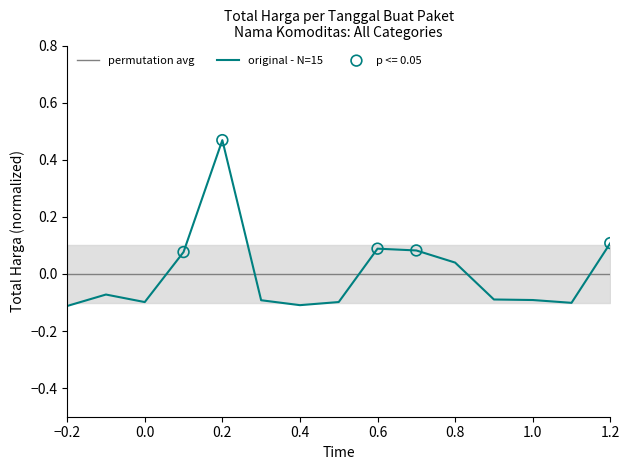

Which series reaches the maximum Y coordinate?

original - N=15